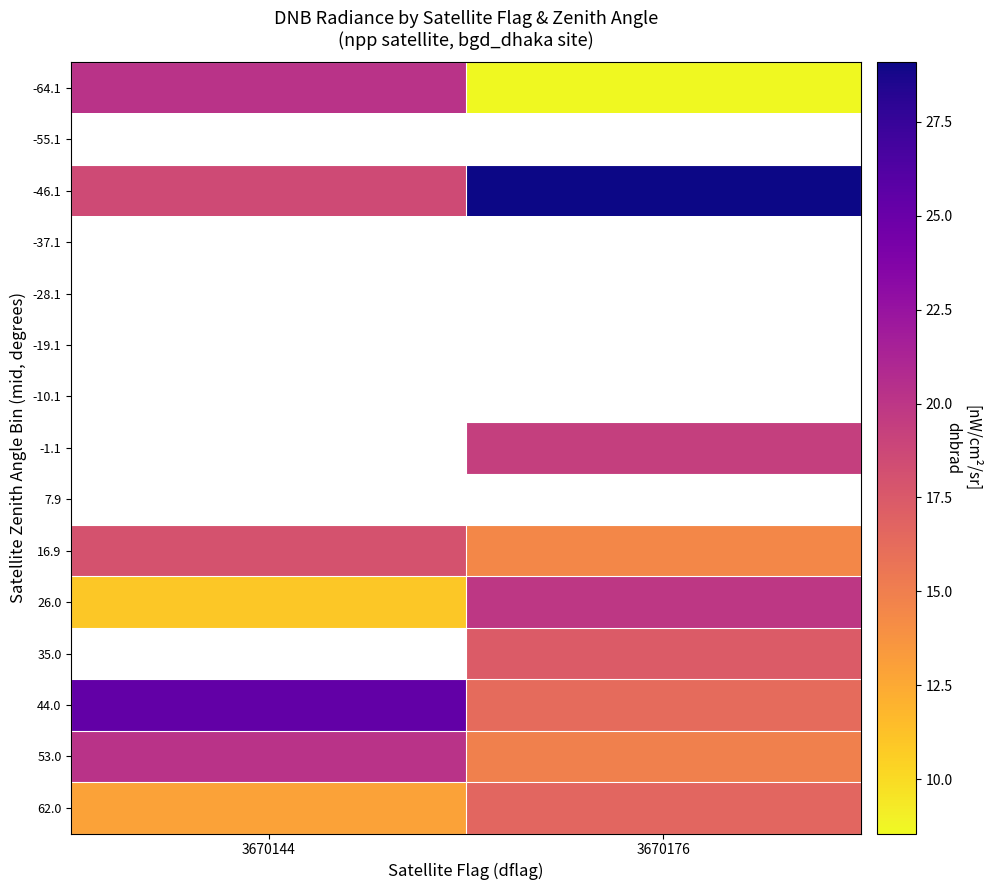

Which category has the highest value across all series?

3670176